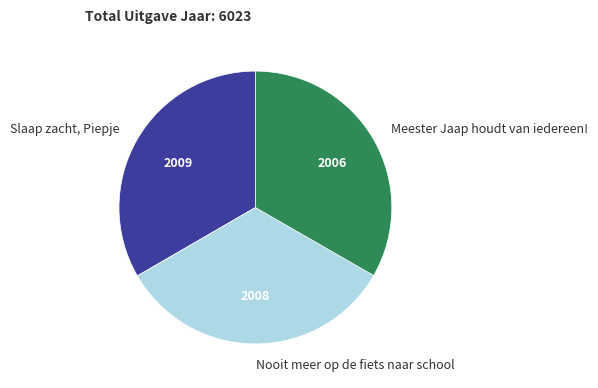

How many segments does this pie chart have?

3